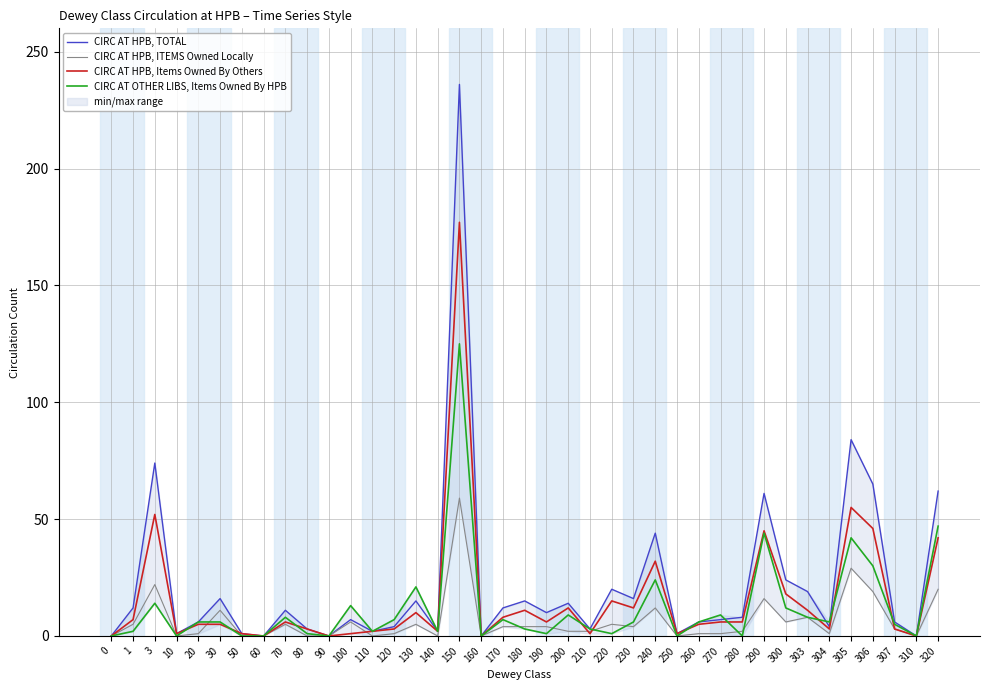

At which category does CIRC AT HPB, TOTAL reach its first local valley?

10